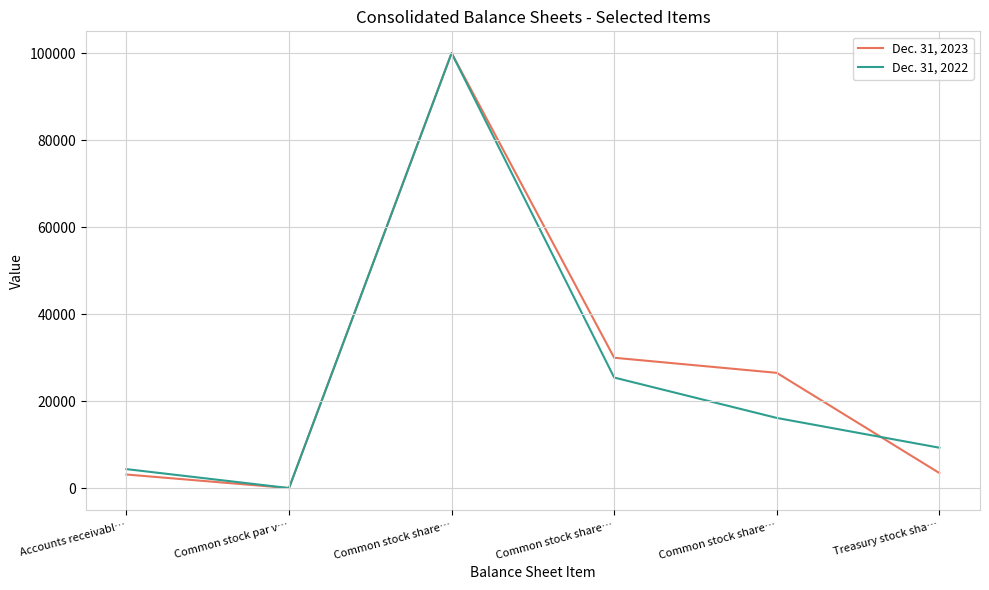

Does the chart display data point markers on the line(s)?

No